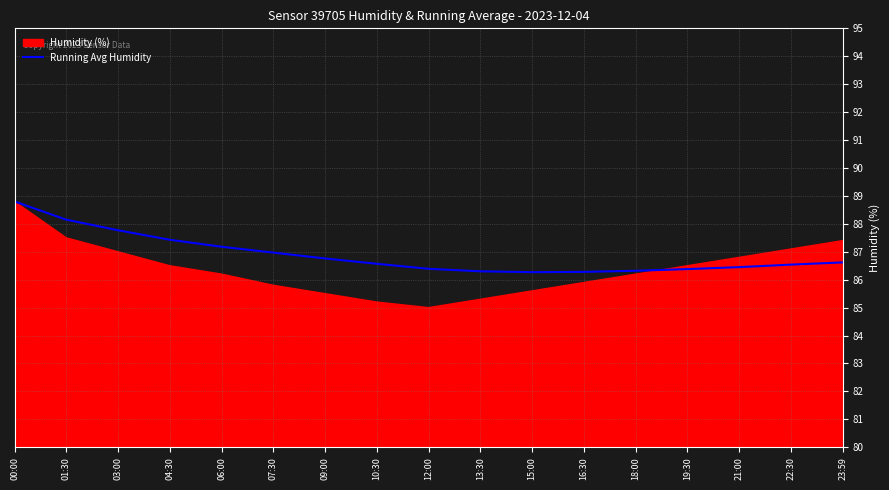

The value of Running Avg Humidity at 13:30 is 39.4. True or false?

False